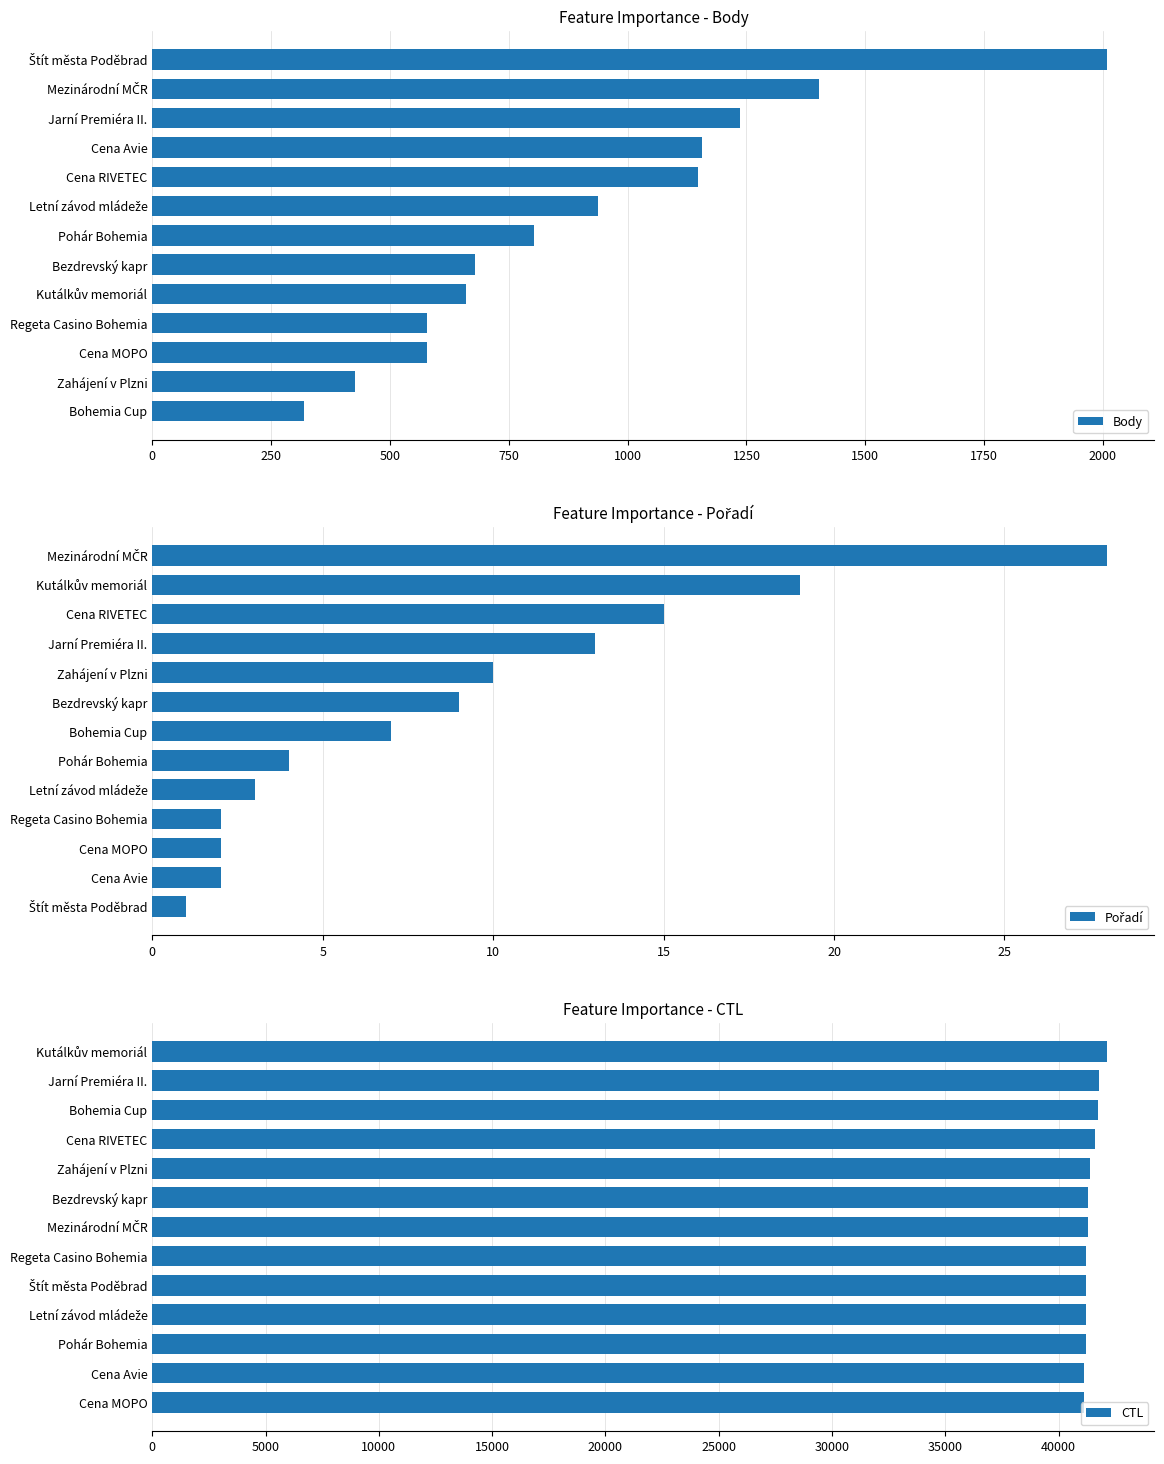

What value does the Body series have at Zahájení v Plzni?

427